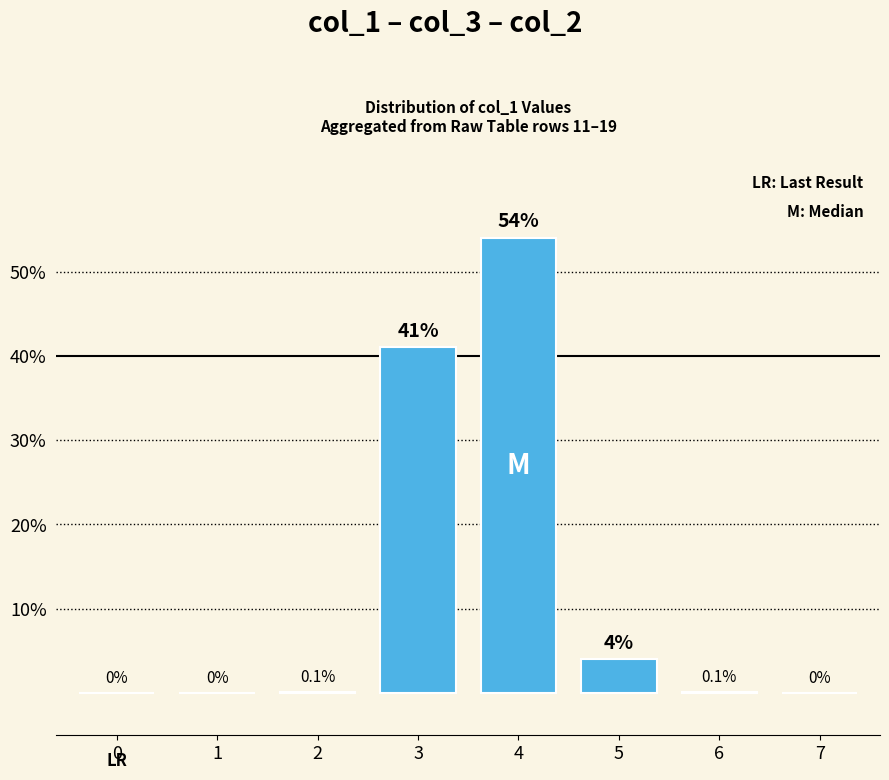

What is the greatest value displayed?

54.0